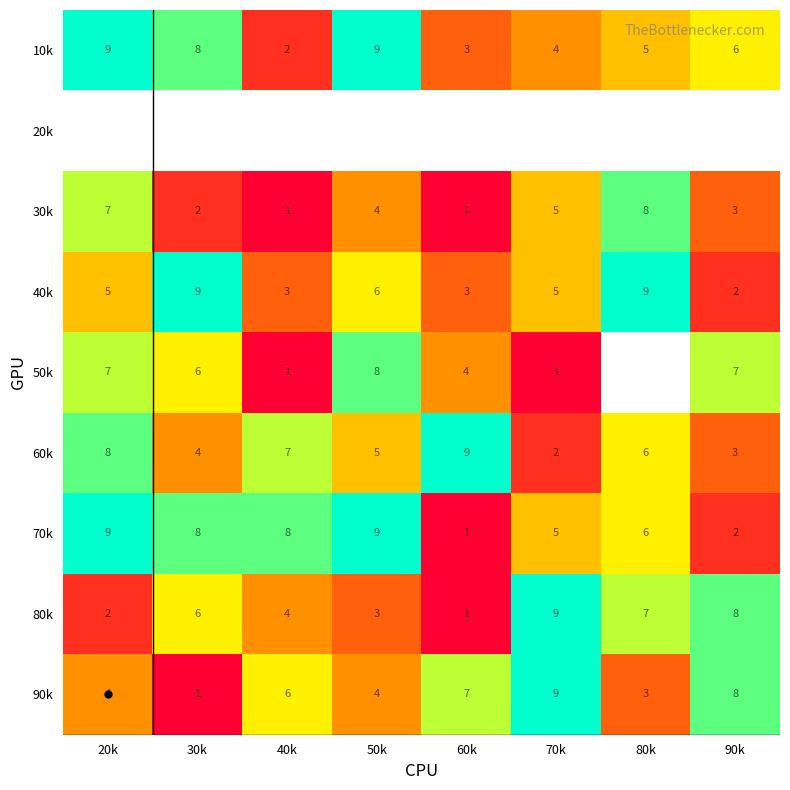

How many data points in 90k are less than 6?

4